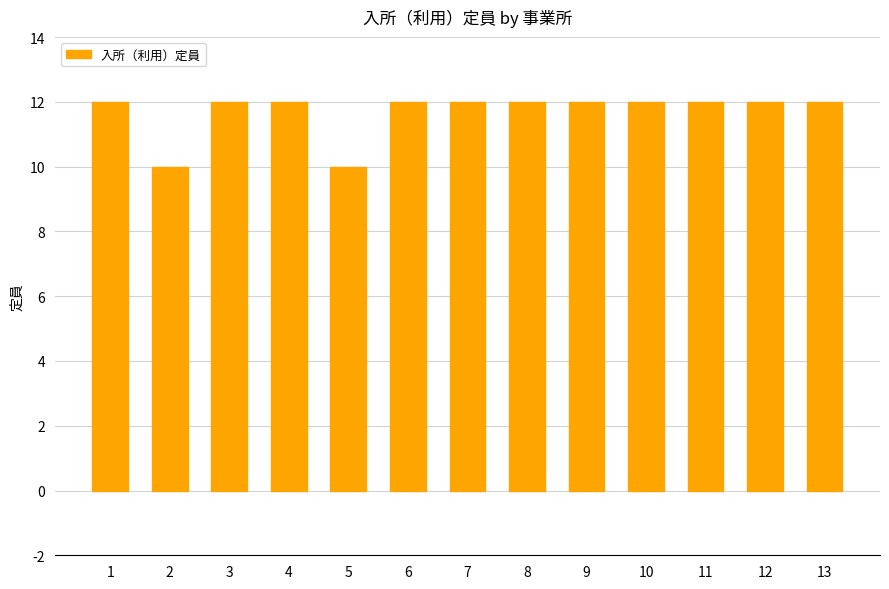

What is the minimum value shown in the chart?

10